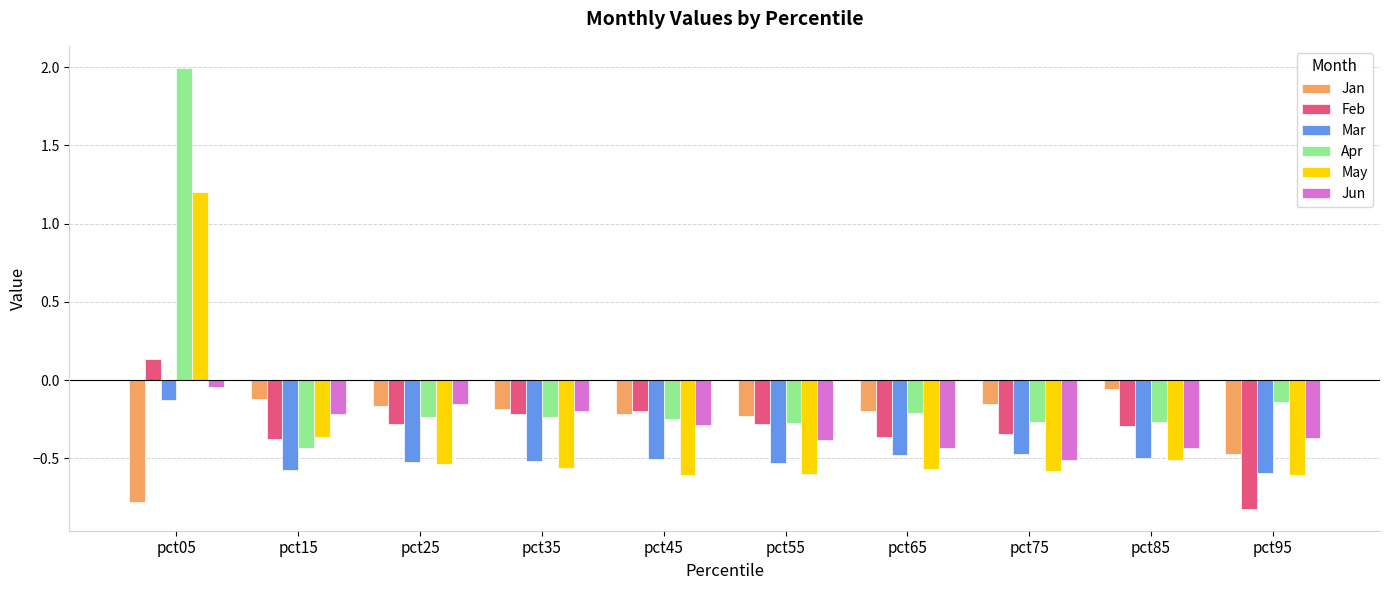

At how many categories does at least one series exceed 0?

1